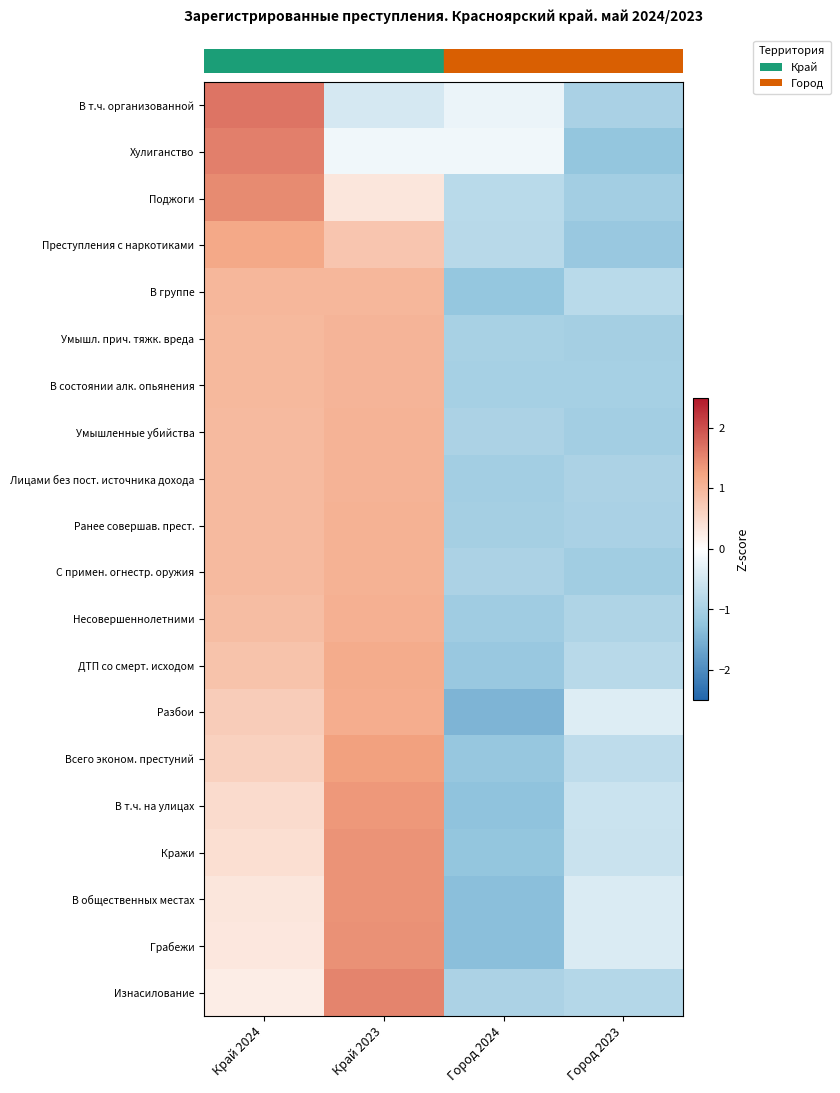

What is the difference between the highest and lowest values at Край 2024?

1.4